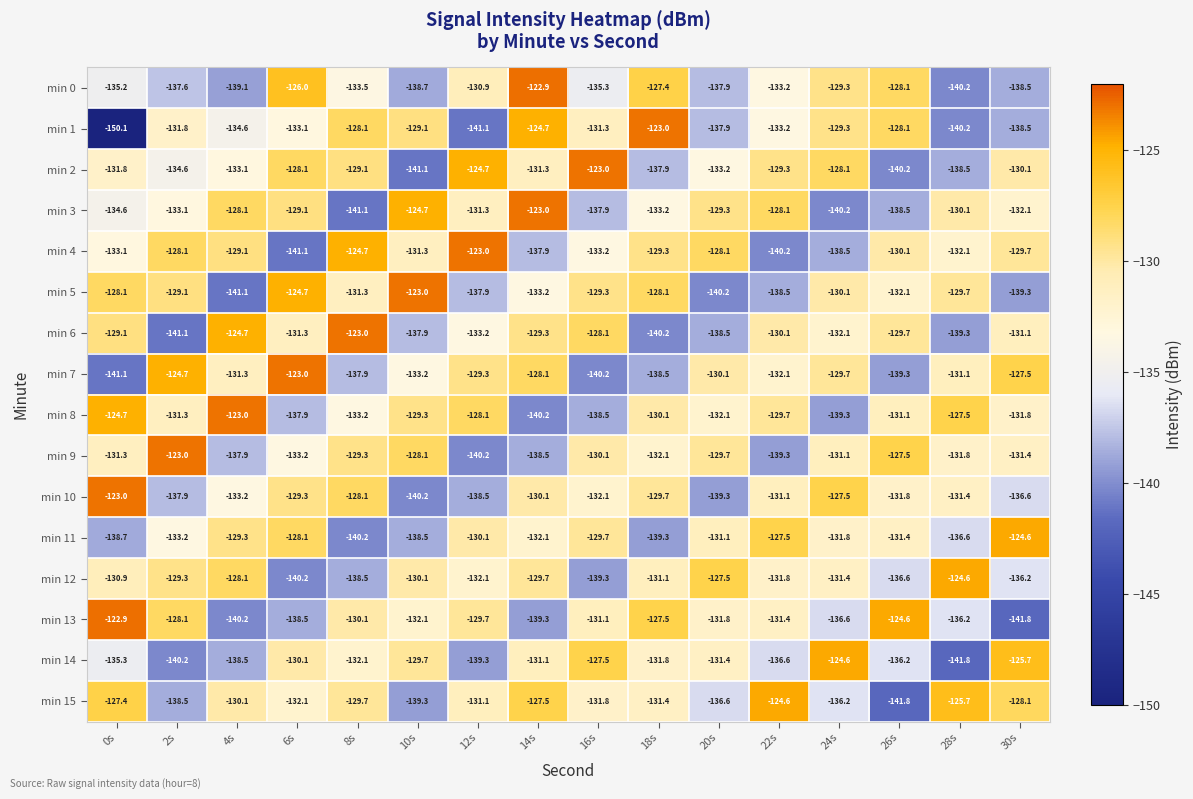

What is the greatest value displayed?

-122.9